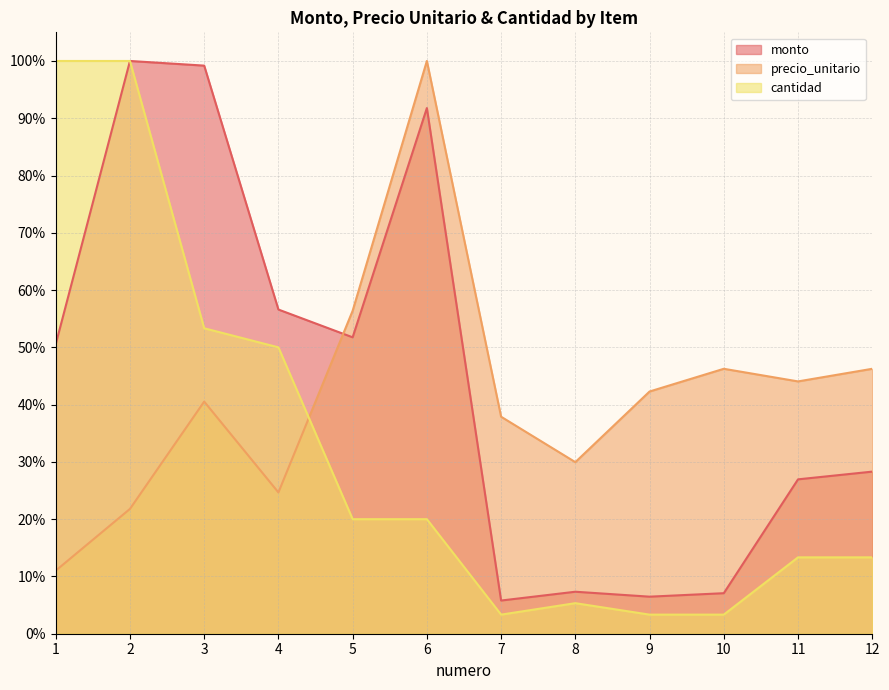

Read the precio_unitario value at 9.

0.4